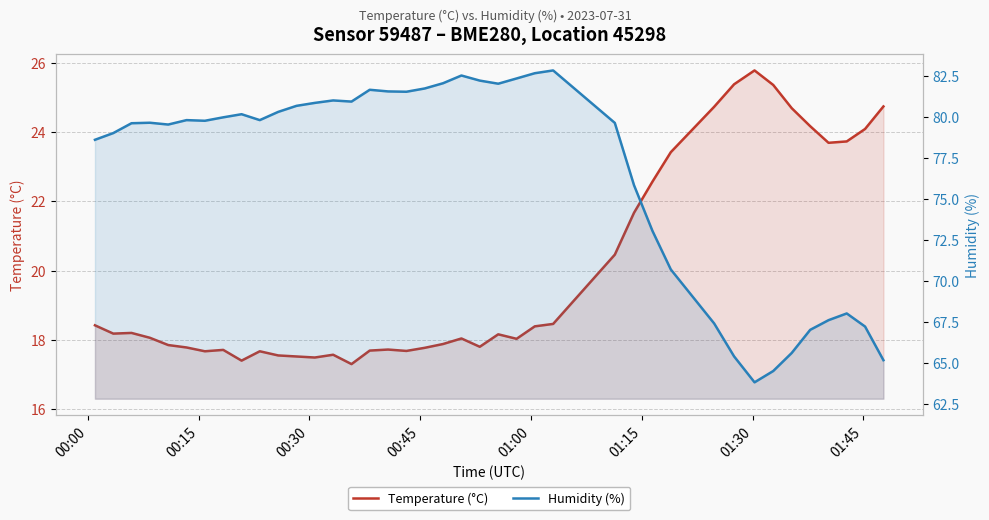

What are all the series names shown in the legend?

Temperature (°C), Humidity (%)